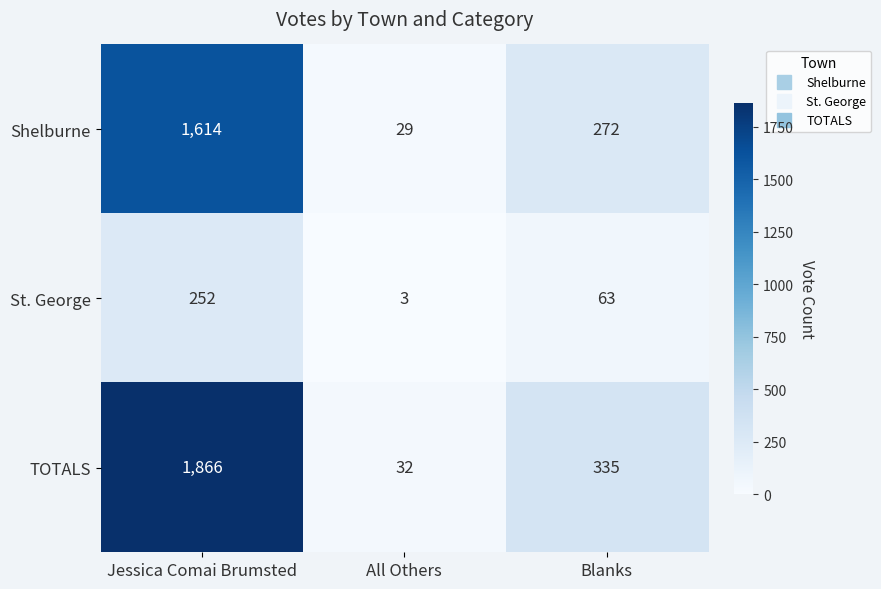

Where does the TOTALS series first go above 335?

Jessica Comai Brumsted